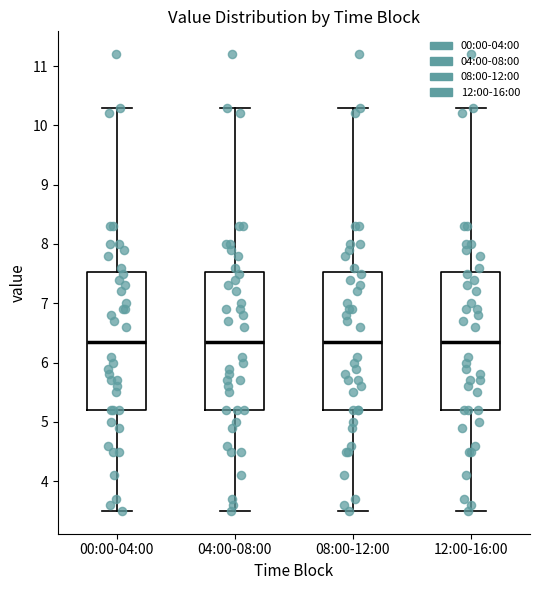

Where is the lower edge of the box for 08:00-12:00 on the y-axis? The values are not printed on the chart, so give them approximately, as read against the axis.

5.2